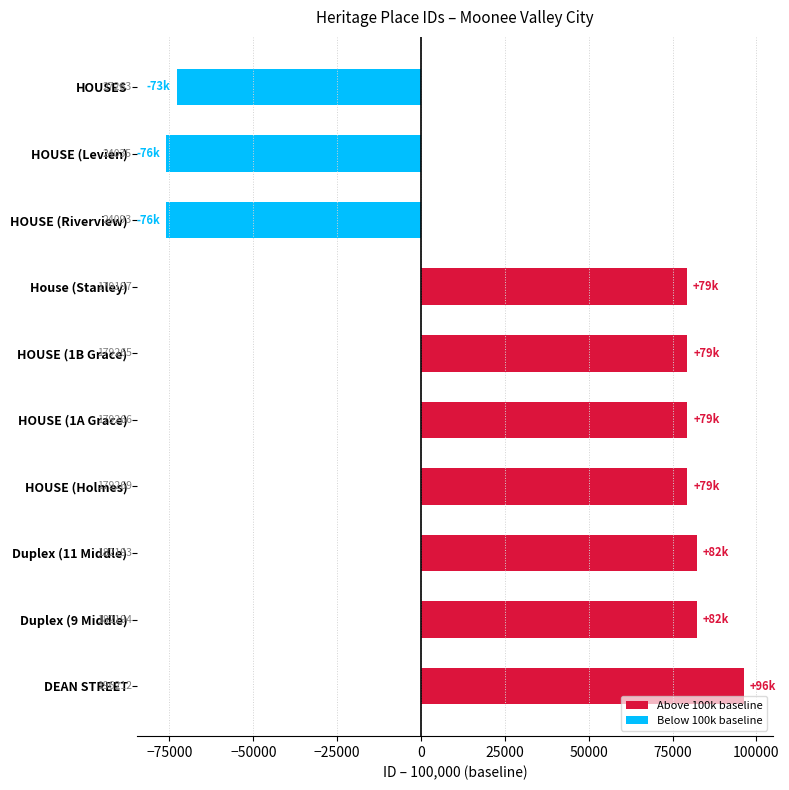

How many bars are there in total?

10